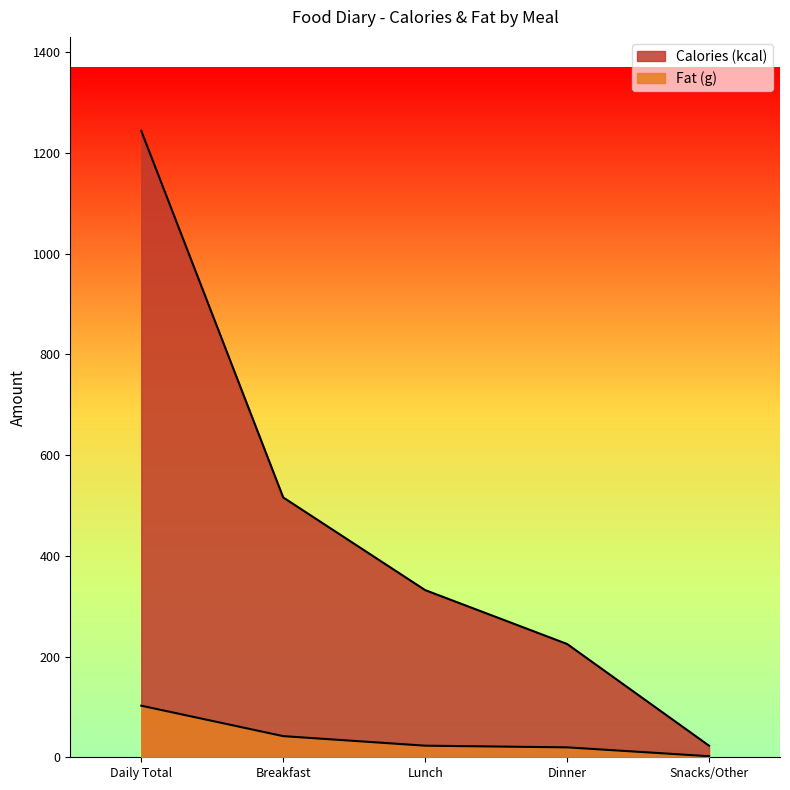

The value of Calories (kcal) at Daily Total is 1244.0. True or false?

True